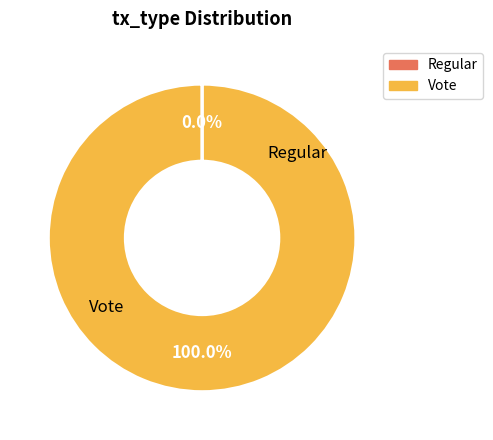

Which slice is the largest?

Vote